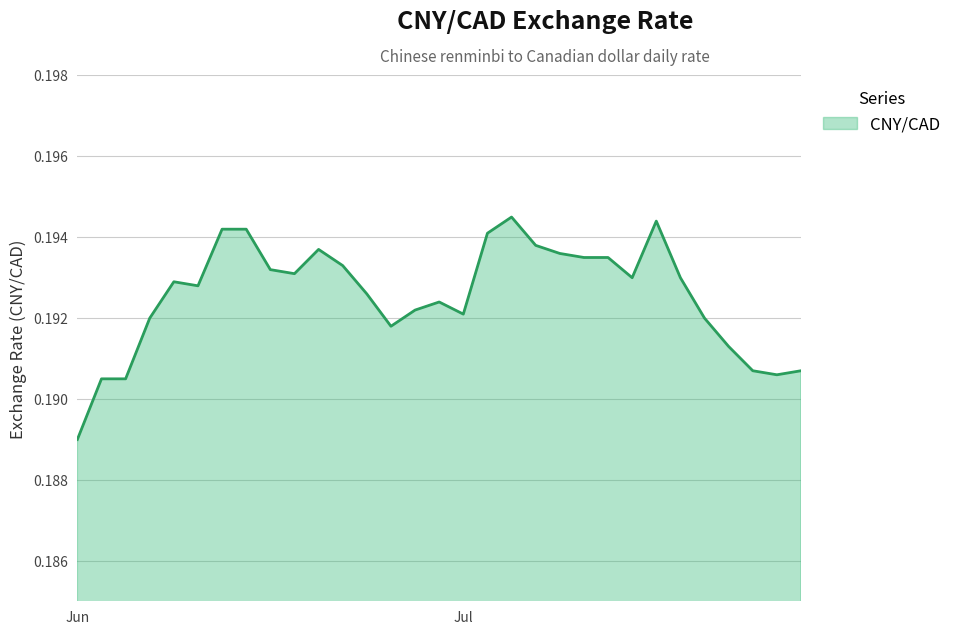

True or false: the data has more than 0 interior local peaks.

True